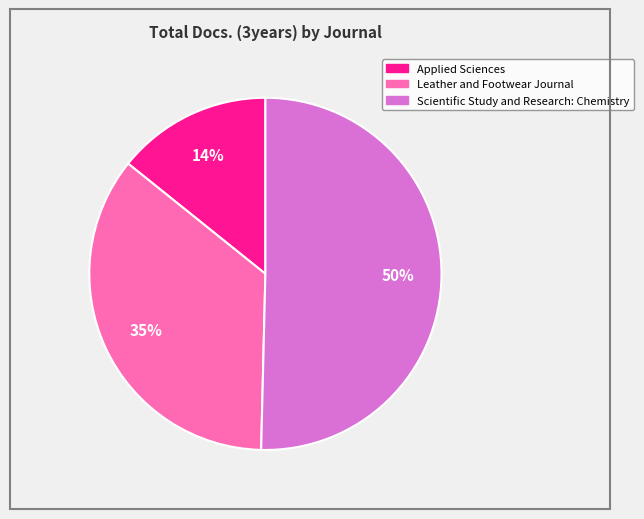

To the nearest percent, what is the average slice percentage?

33%